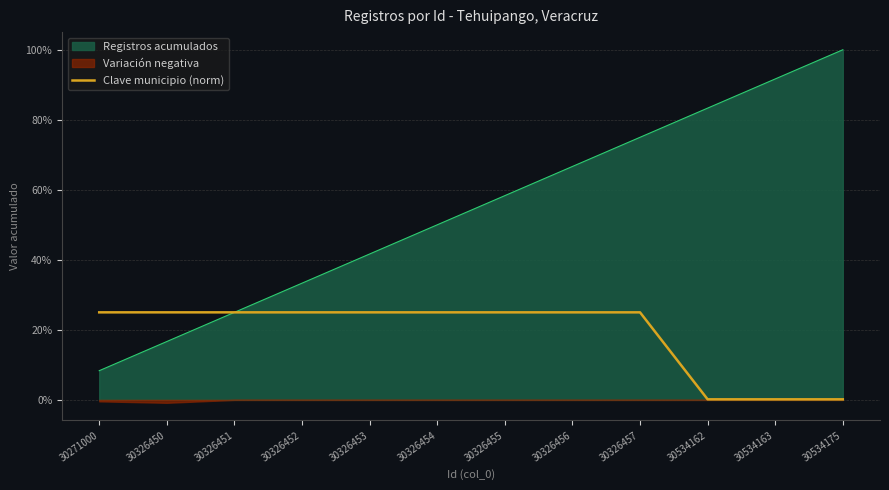

Rank the categories by Registros acumulados value from lowest to highest.

30271000, 30326450, 30326451, 30326452, 30326453, 30326454, 30326455, 30326456, 30326457, 30534162, 30534163, 30534175